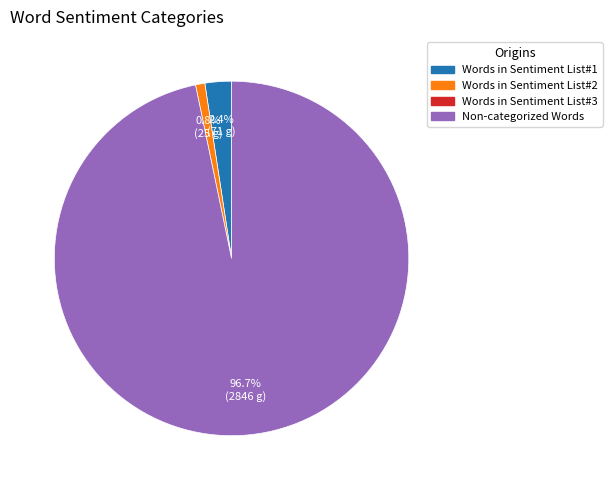

Does any single category account for the majority?

Yes